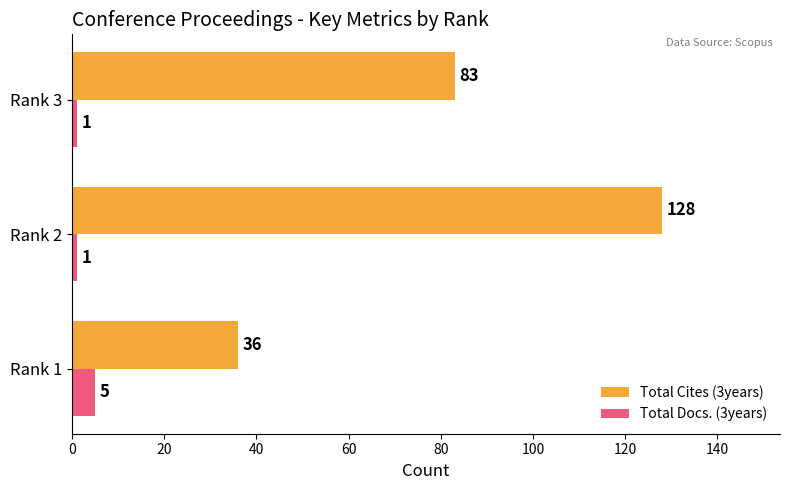

How many Total Docs. (3years) values are between 1 and 5?

3